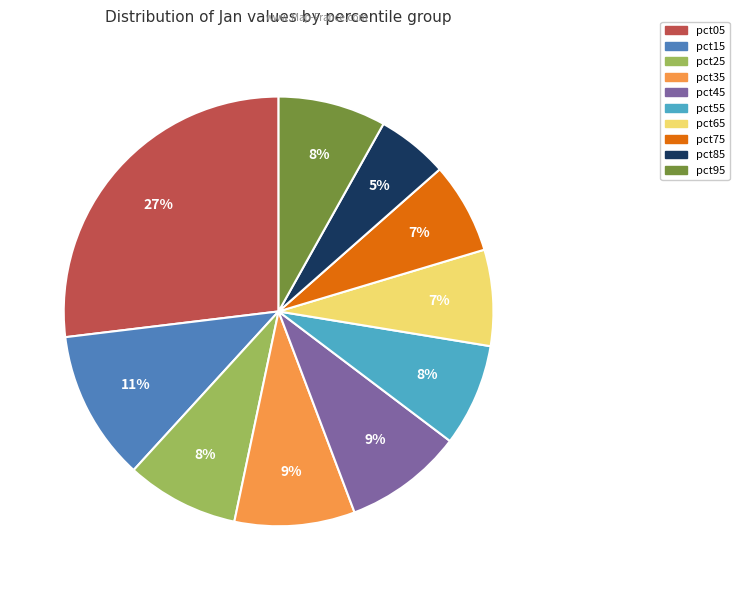

The pct75 slice represents 14% of the pie. True or false?

False